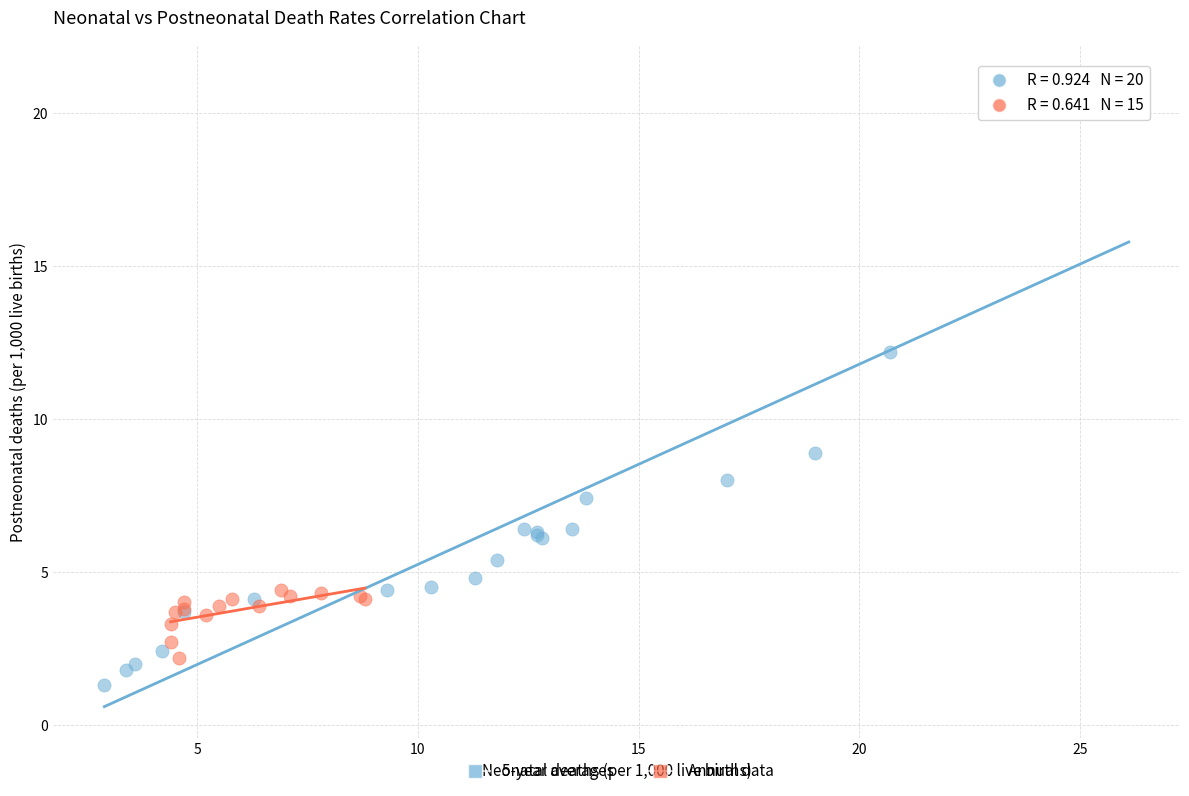

Which series has the widest spread of Y values?

5-year averages